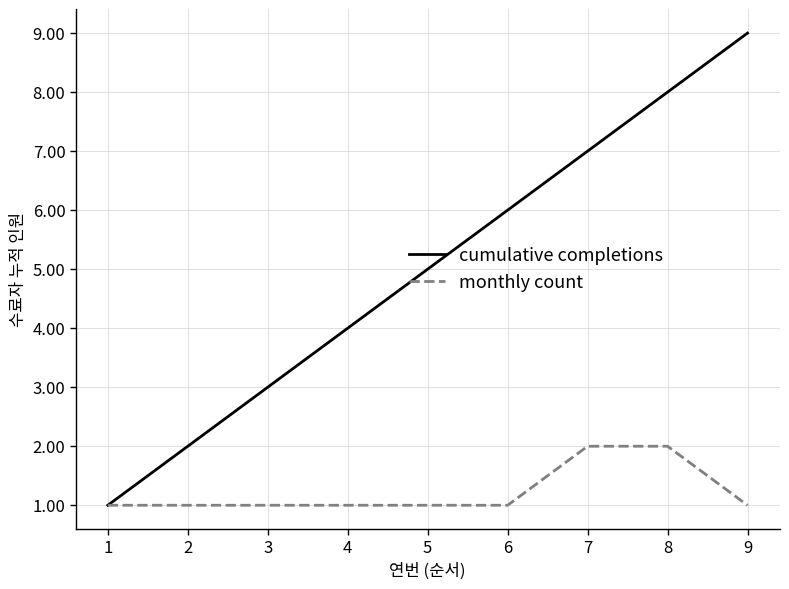

How many lines are shown in the chart?

2